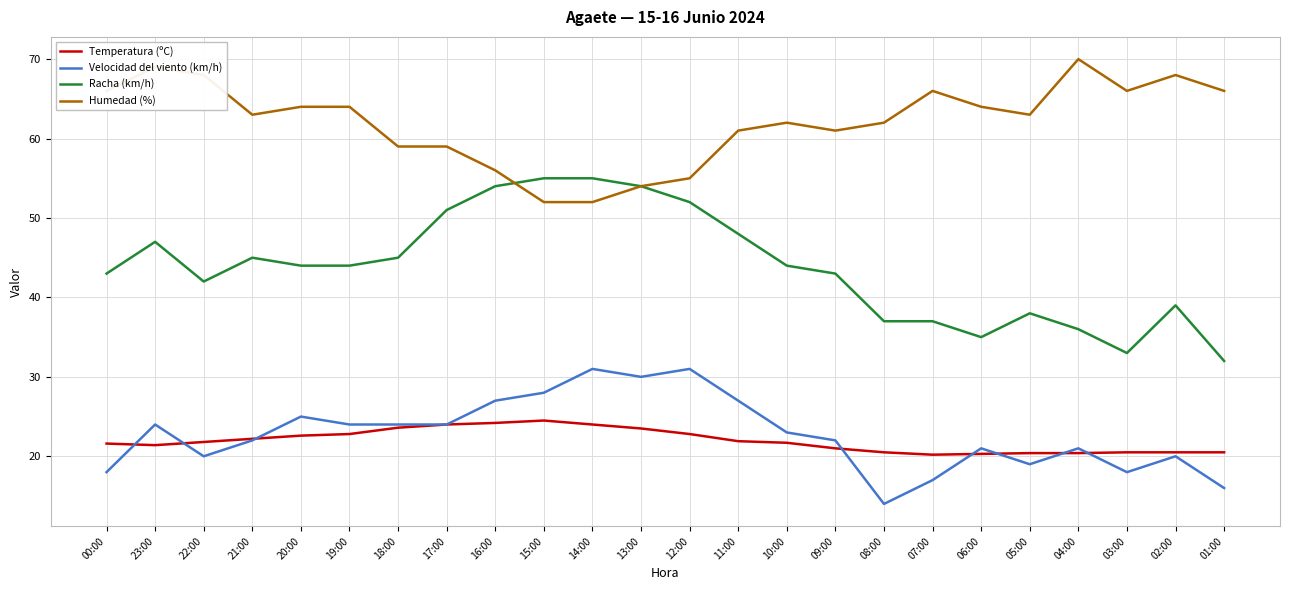

What is the minimum value shown in the chart?

14.0